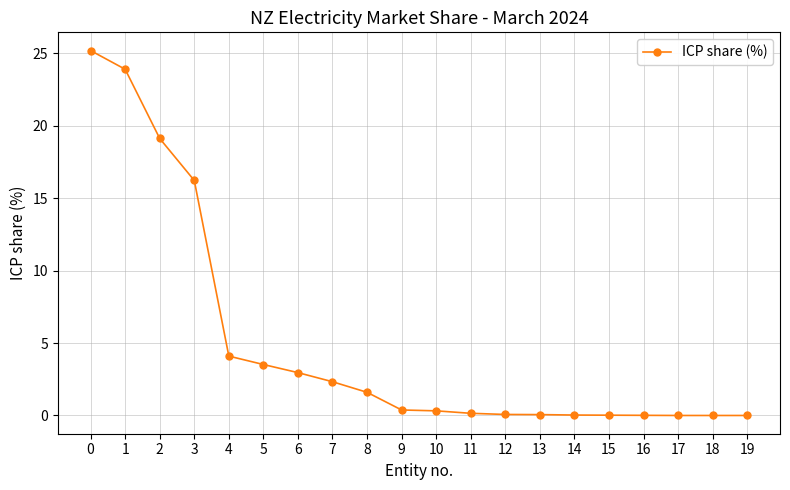

What is the greatest value displayed?

25.2